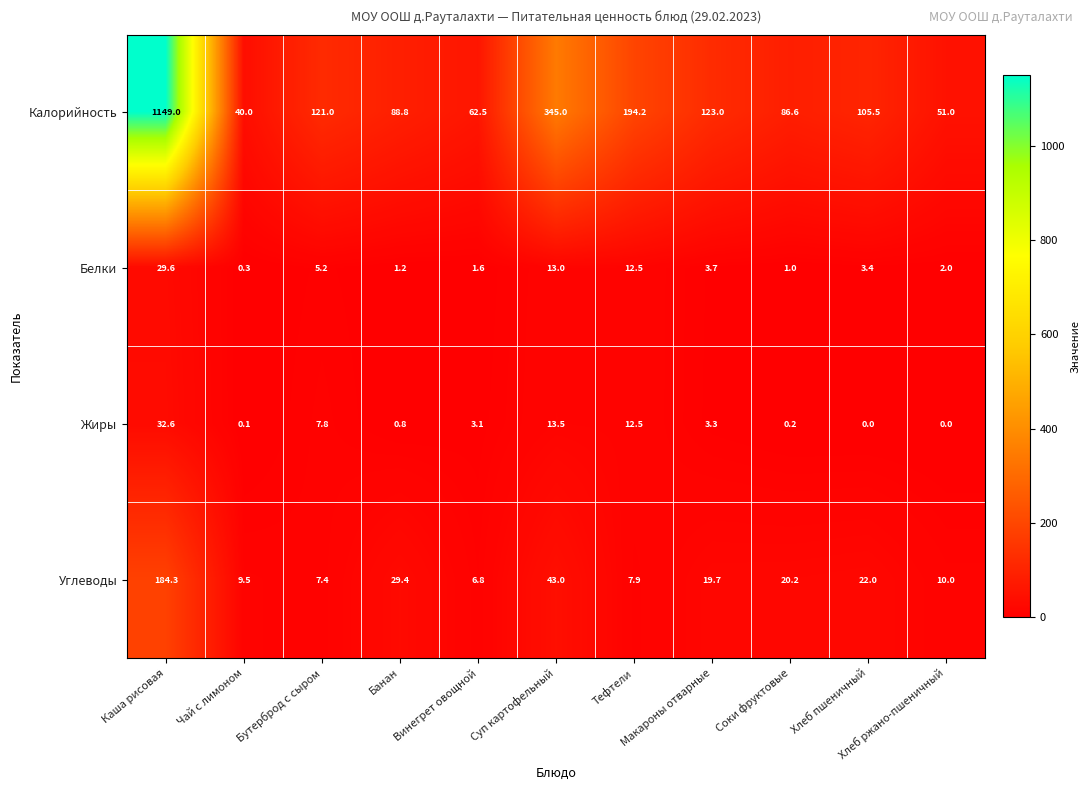

At how many categories does at least one series exceed 85?

8